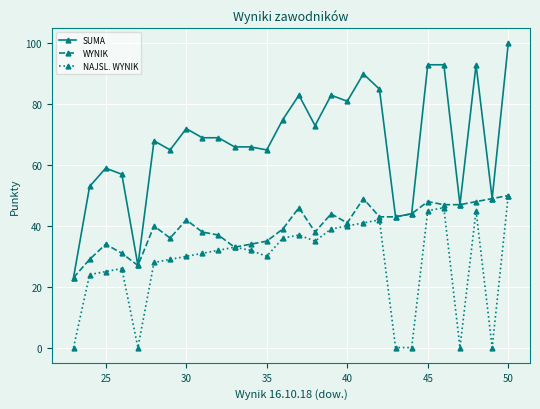

What is the value of the NAJSL. WYNIK point at the 10th from the left?

32